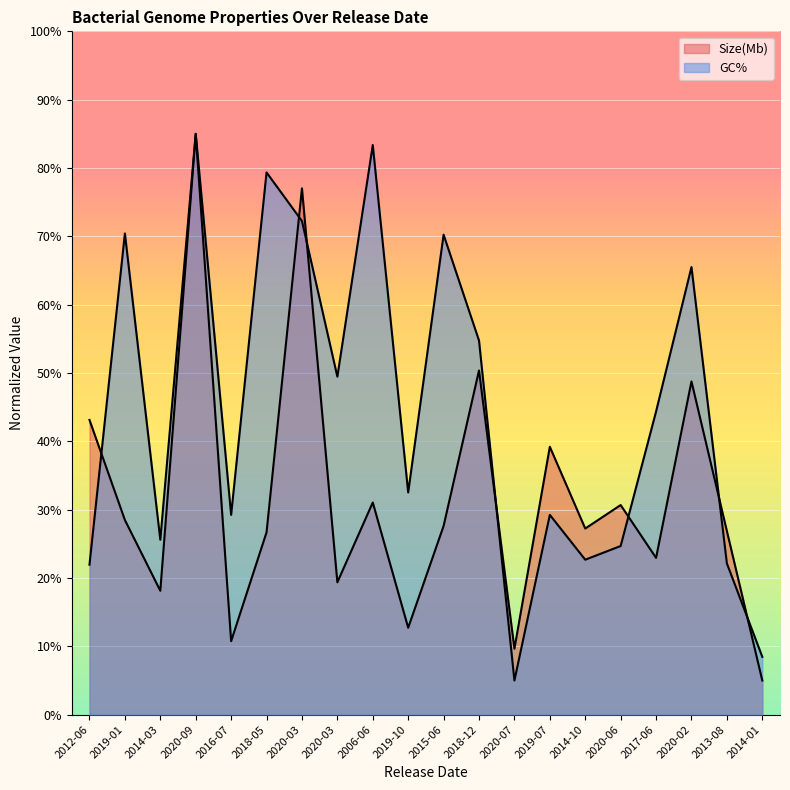

Reading right to left, transcribe all the data shown in this chart.

Size(Mb): 5.0	26.9	48.8	22.9	30.7	27.2	39.2	9.6	50.4	27.6	12.7	31.0	19.4	77.0	26.7	10.8	85.0	18.1	28.5	43.1
GC%: 8.5	22.1	65.5	44.4	24.7	22.7	29.2	5.0	54.7	70.2	32.5	83.4	49.5	72.2	79.4	29.2	85.0	25.6	70.4	21.9